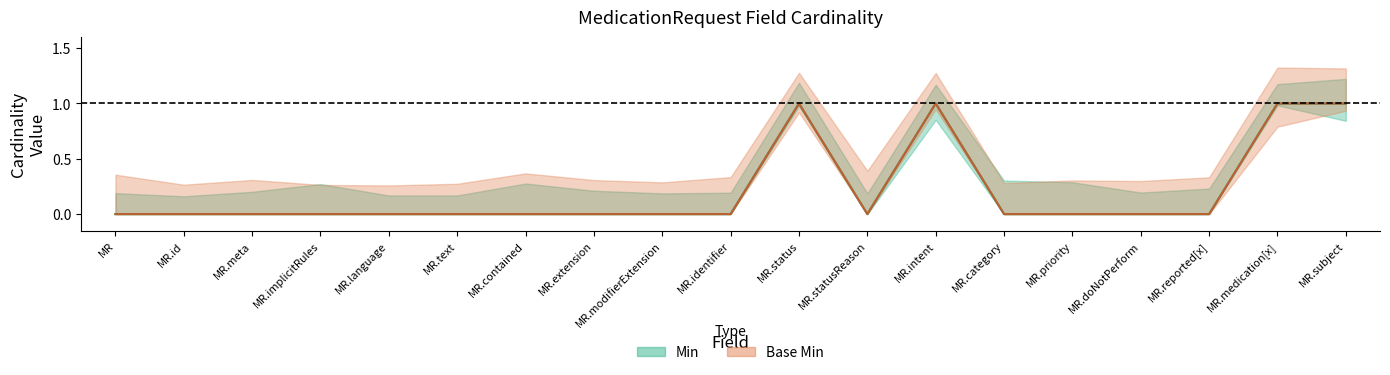

Which series has the largest range (max minus min)?

Min